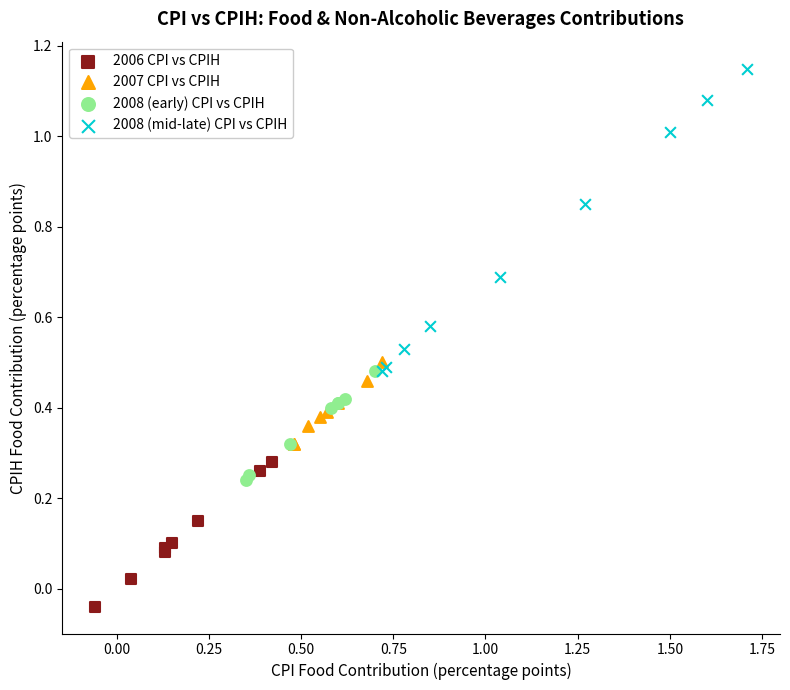

Which series has the widest spread of Y values?

2008 (mid-late) CPI vs CPIH